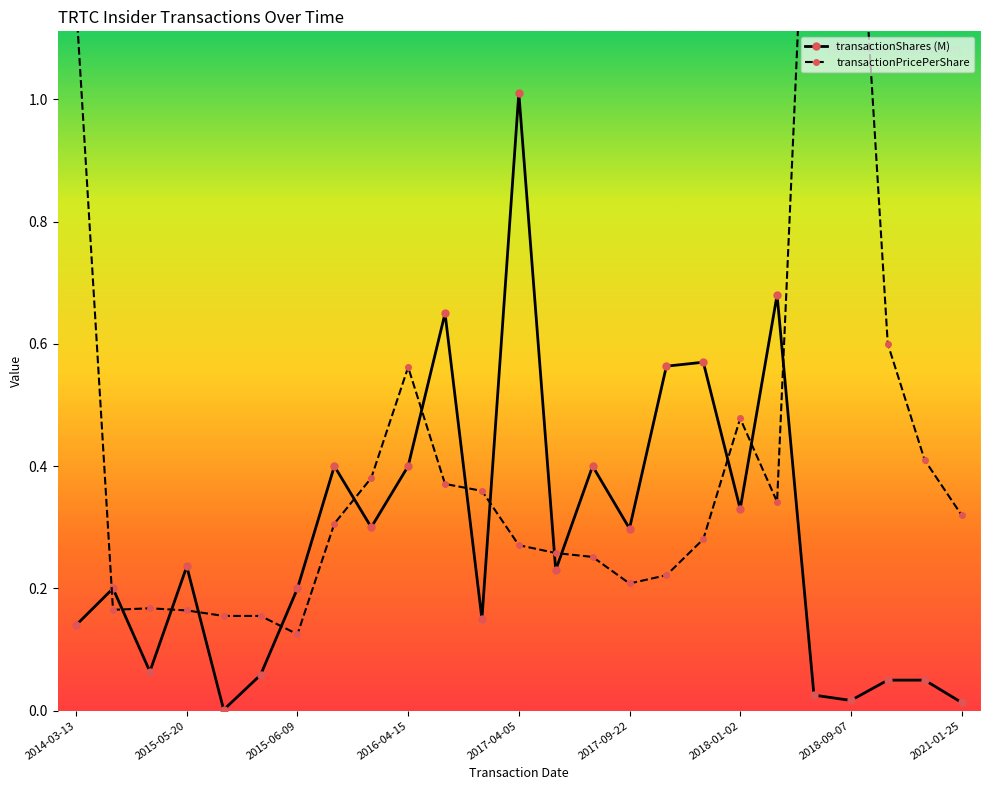

At which label does transactionShares (M) reach its peak?

2017-04-05